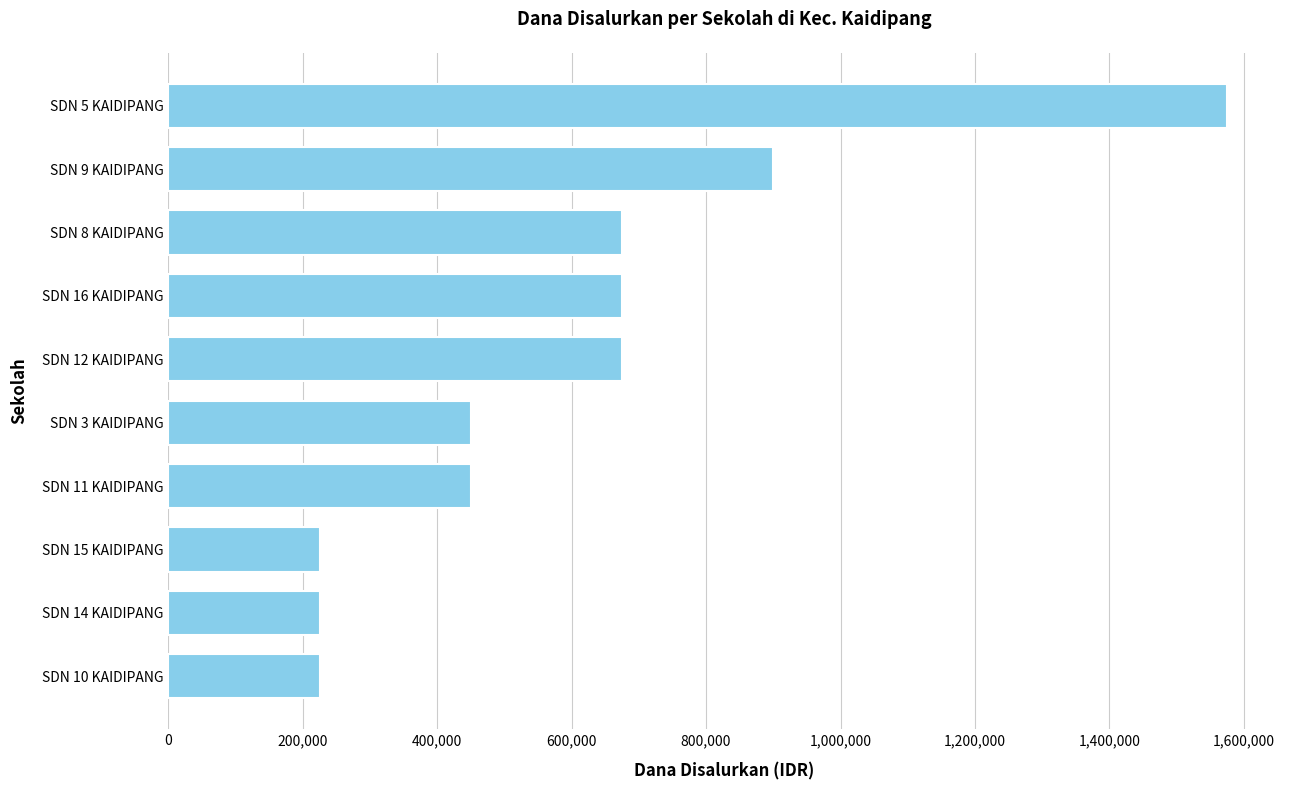

What is the sum of all values?

6075000